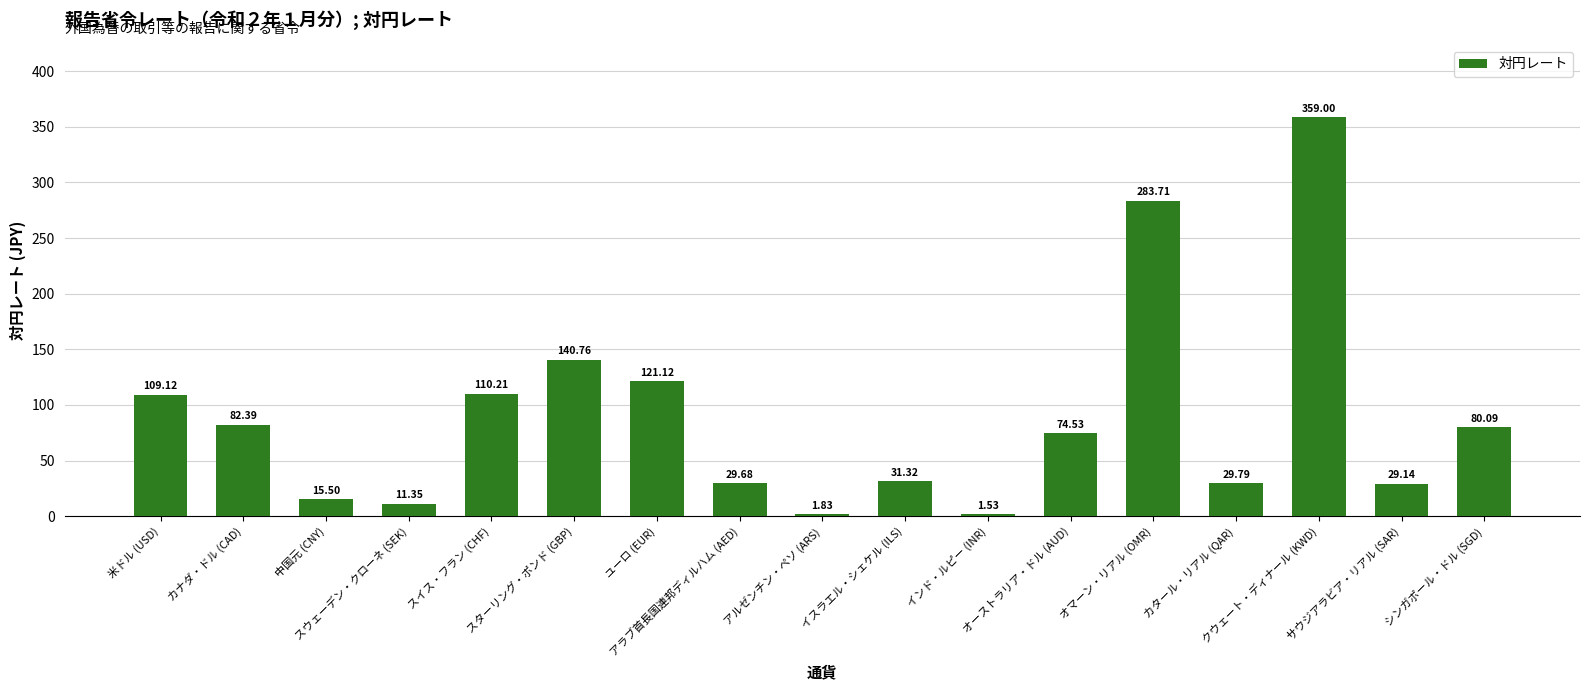

List the labels in order of value, largest first.

クウェート・ディナール (KWD), オマーン・リアル (OMR), スターリング・ポンド (GBP), ユーロ (EUR), スイス・フラン (CHF), 米ドル (USD), カナダ・ドル (CAD), シンガポール・ドル (SGD), オーストラリア・ドル (AUD), イスラエル・シェケル (ILS), カタール・リアル (QAR), アラブ首長国連邦ディルハム (AED), サウジアラビア・リアル (SAR), 中国元 (CNY), スウェーデン・クローネ (SEK), アルゼンチン・ペソ (ARS), インド・ルピー (INR)